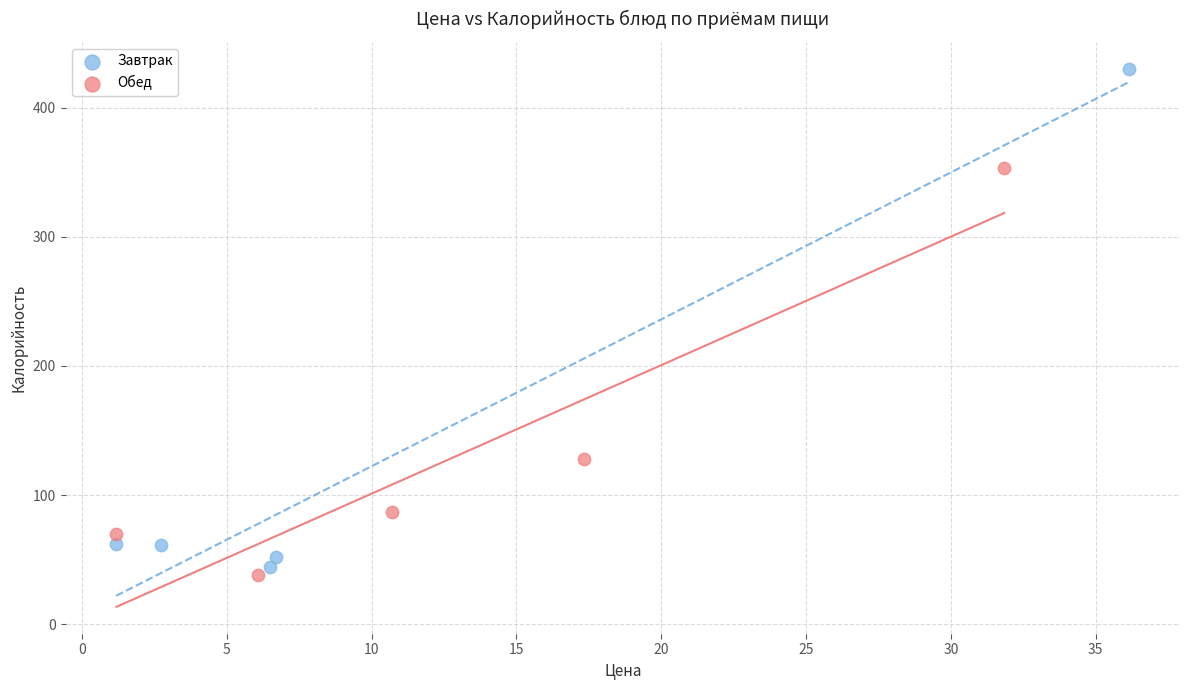

Which series reaches the maximum Y coordinate?

Завтрак